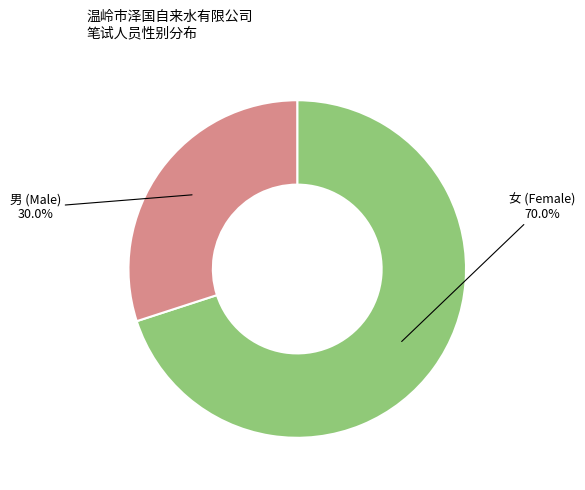

Does any single category account for the majority?

Yes